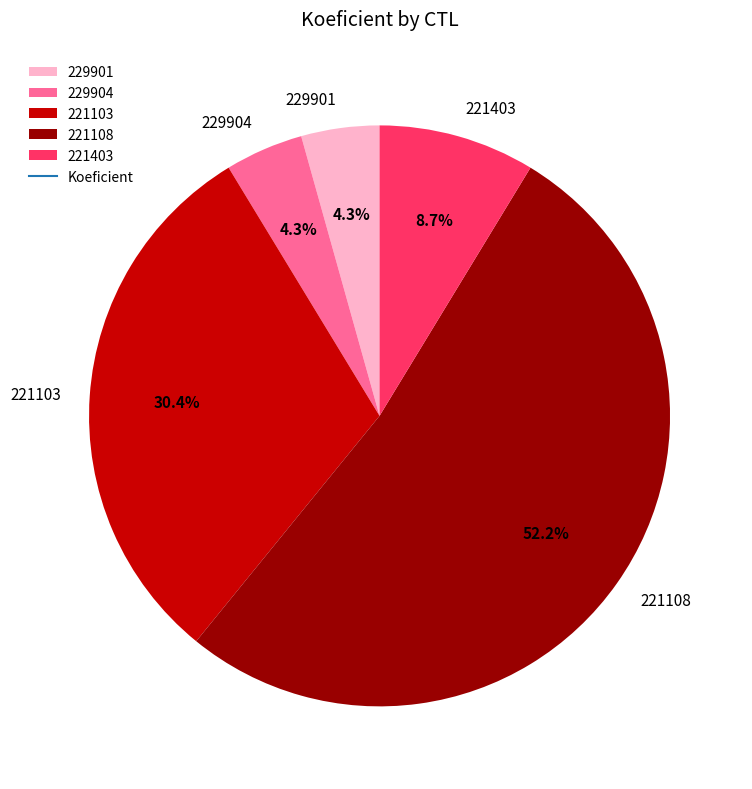

Is the sum of 229901 and 221403 greater than half?

No